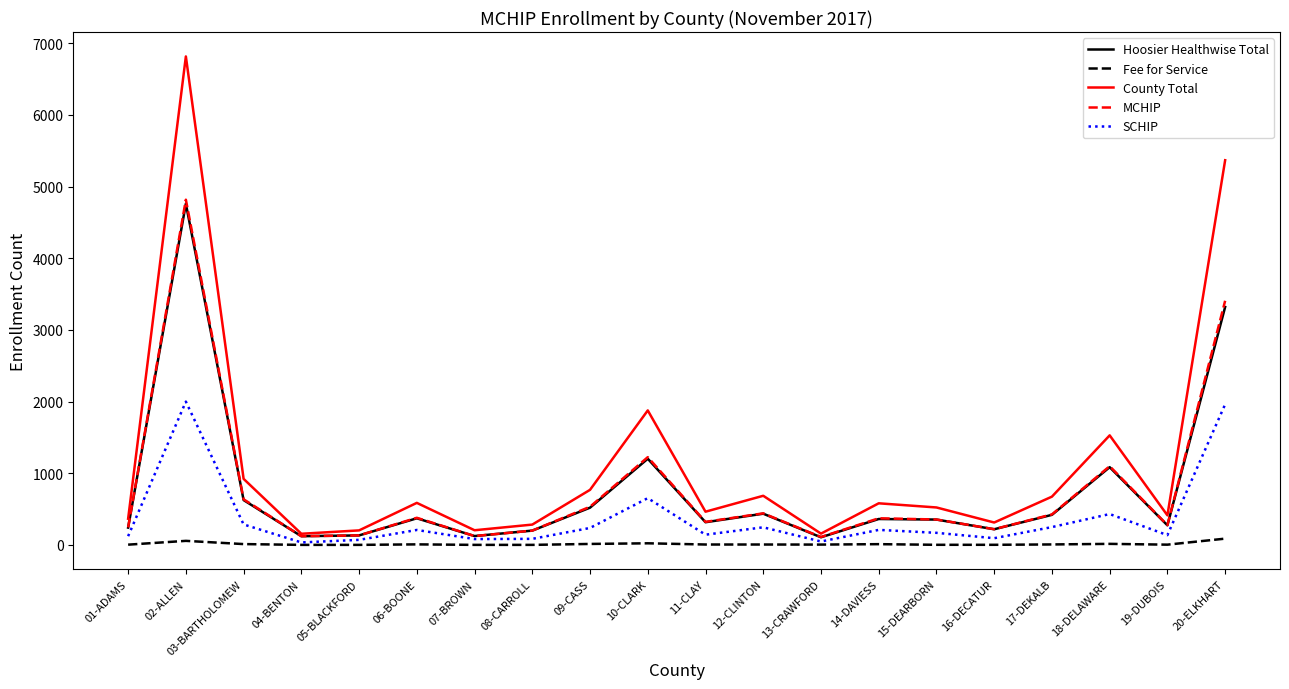

Which series has the largest total across all categories?

County Total